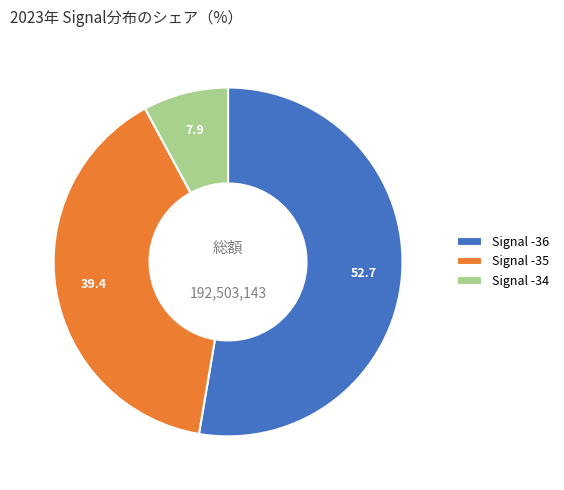

Do Signal -34 and Signal -35 together represent more than half of the pie?

No